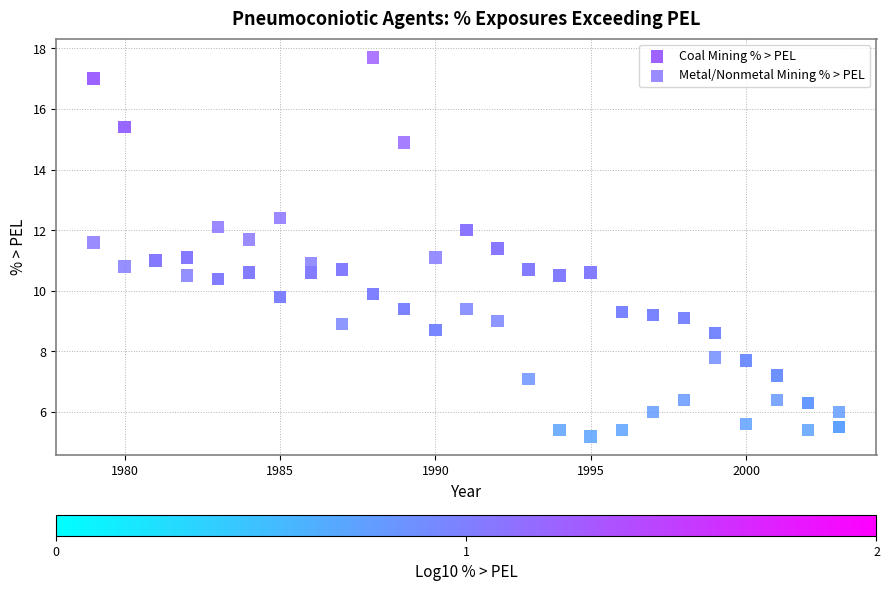

Which series reaches the maximum Y coordinate?

Metal/Nonmetal Mining % > PEL